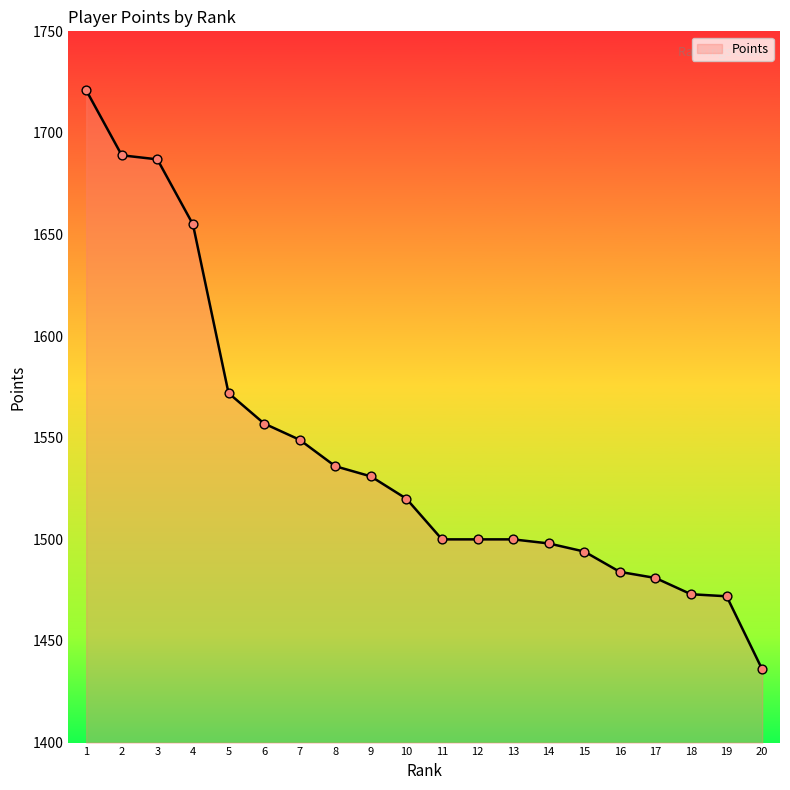

What is the ratio of the value at 13 to the value at 16?

1.0